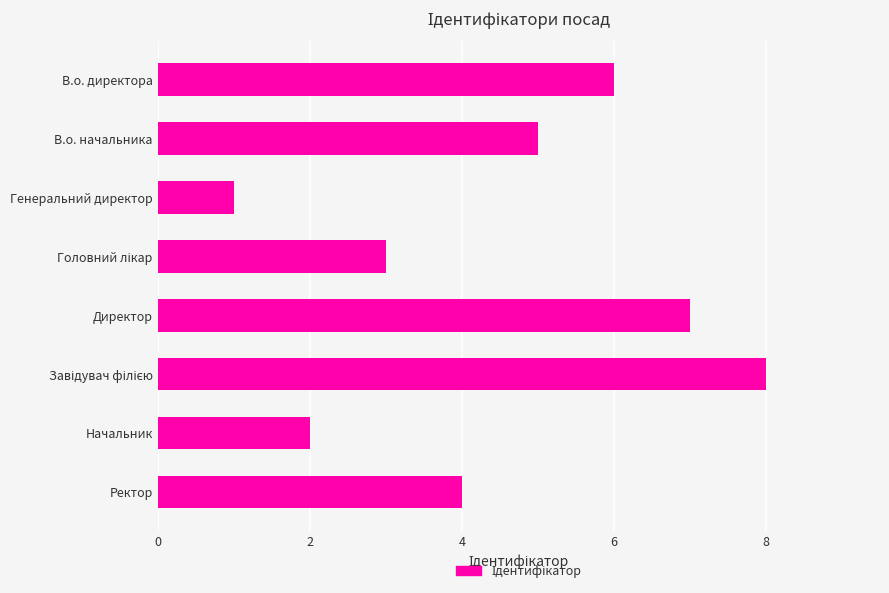

Reading bottom to top, what are all the values shown in this chart?

4	2	8	7	3	1	5	6